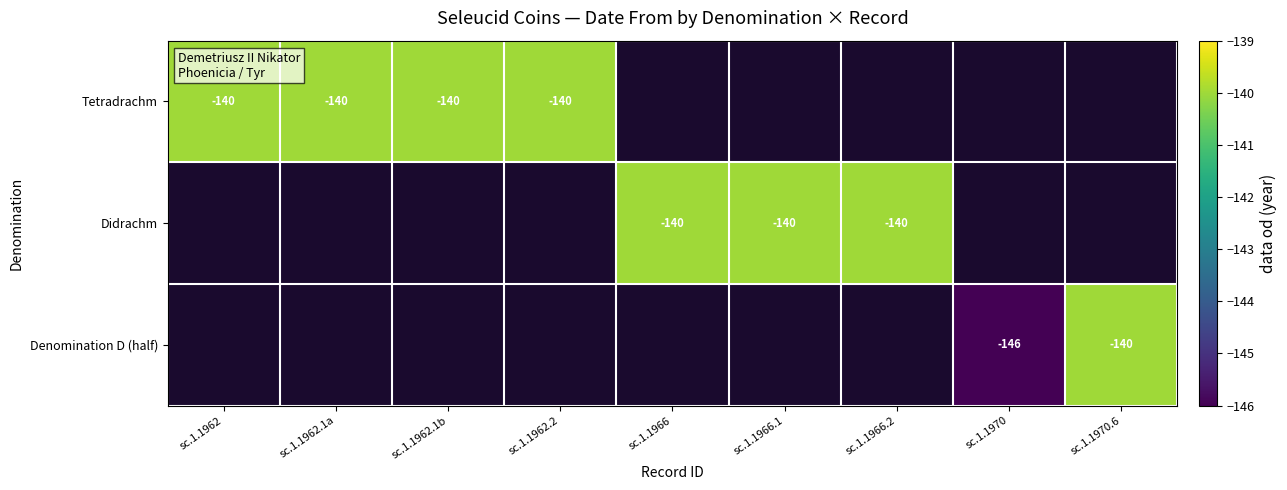

True or false: Denomination D (half) has a value of -140 at sc.1.1970.6.

True